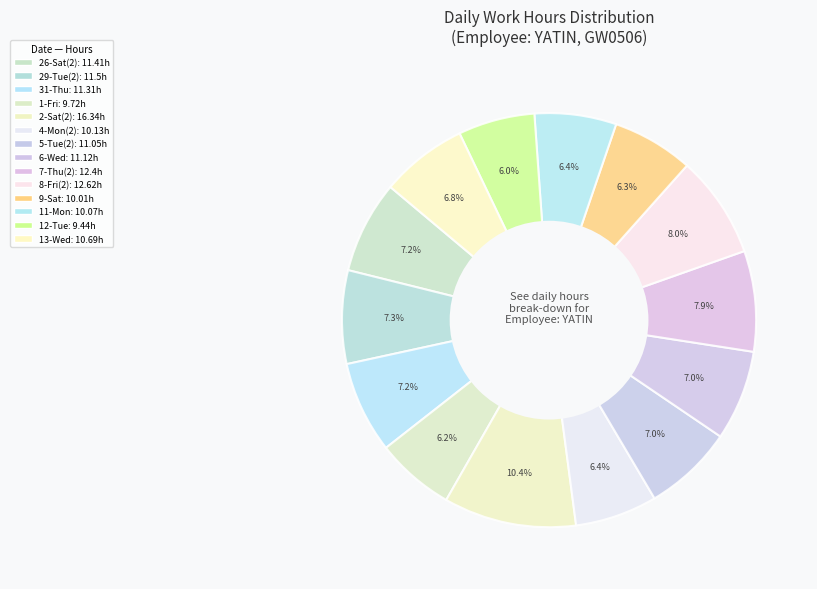

Count the number of slices in the pie.

14